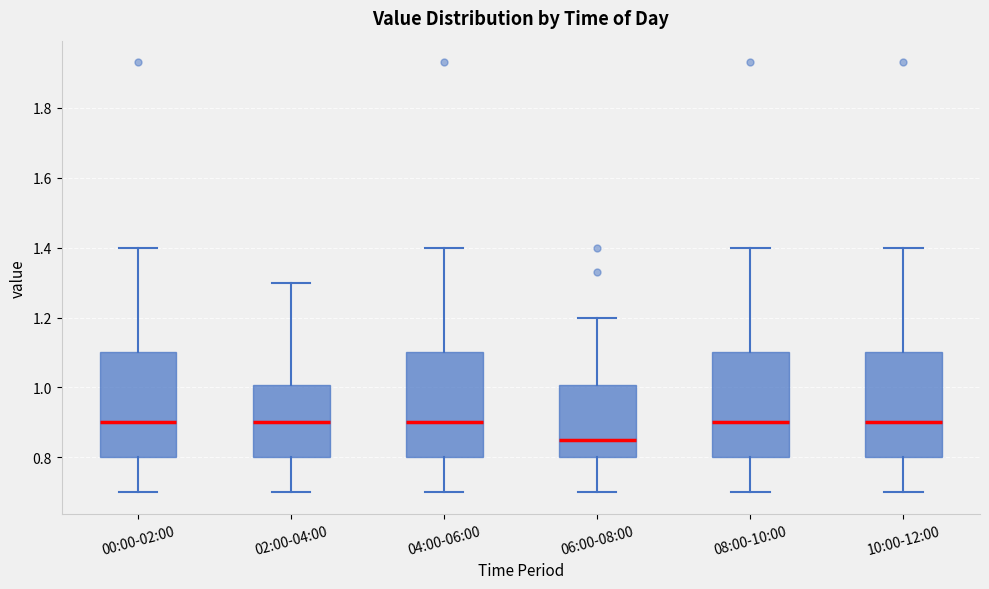

Reading left to right, transcribe this box plot: for each box, give where its median line is, the range the box spans, and where its two whiskers end, as read against the y-axis. The values are not printed on the chart, so give them approximately, as read against the axis.

00:00-02:00: median 0.90, box 0.80 to 1.10, whiskers 0.70 to 1.40
02:00-04:00: median 0.90, box 0.80 to 1.00, whiskers 0.70 to 1.30
04:00-06:00: median 0.90, box 0.80 to 1.10, whiskers 0.70 to 1.40
06:00-08:00: median 0.86, box 0.80 to 1.00, whiskers 0.70 to 1.20
08:00-10:00: median 0.90, box 0.80 to 1.10, whiskers 0.70 to 1.40
10:00-12:00: median 0.90, box 0.80 to 1.10, whiskers 0.70 to 1.40